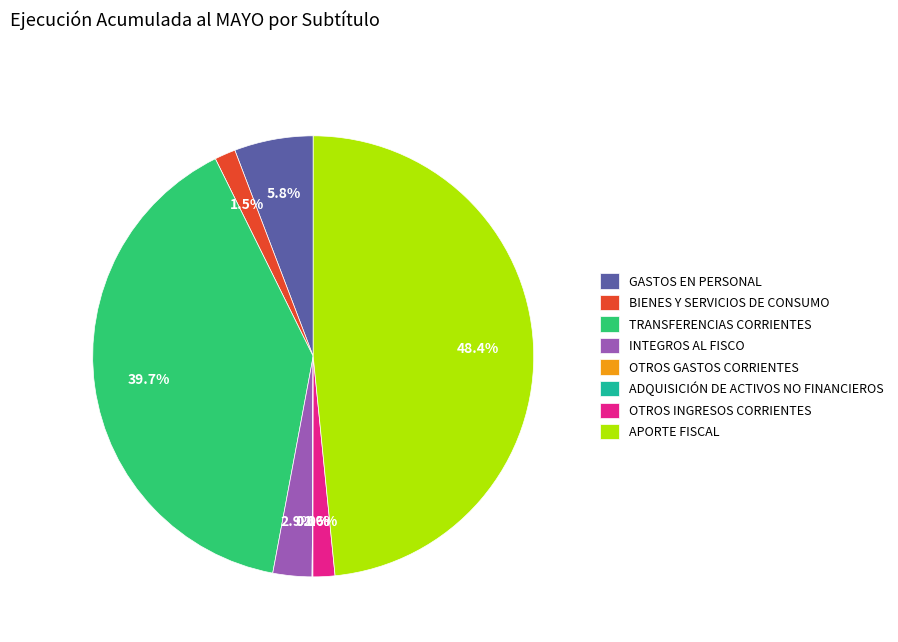

True or false: OTROS INGRESOS CORRIENTES accounts for 2% of the total.

True